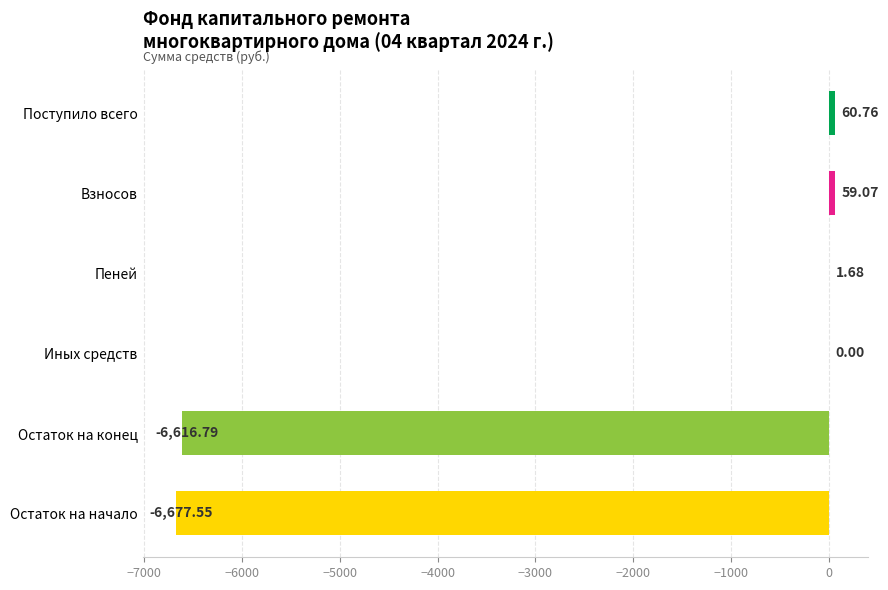

The chart shows a value of 2.4 at Пеней. True or false?

False